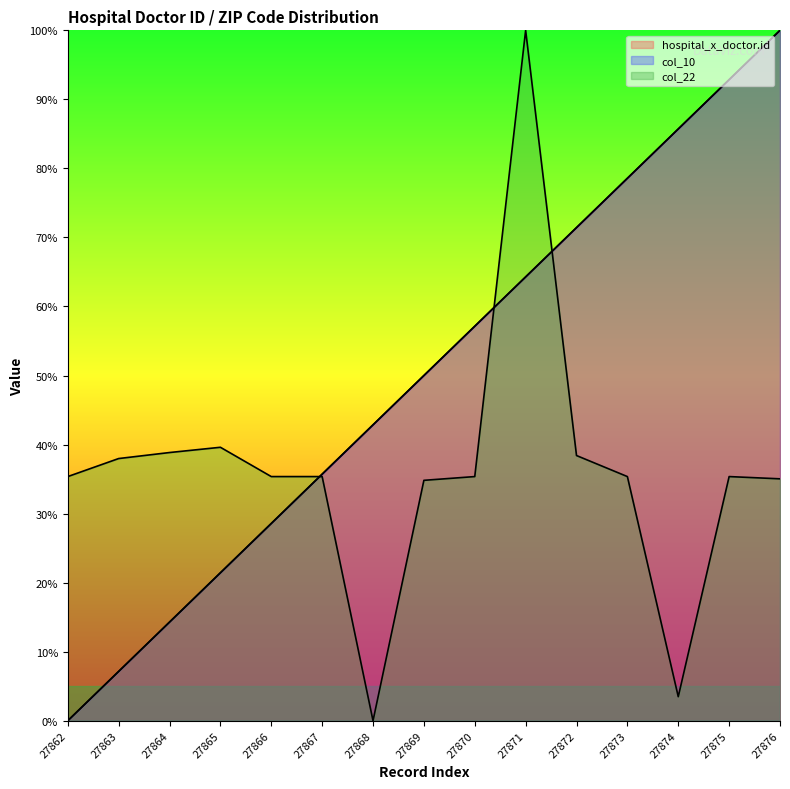

The col_10 series shows 0.6 at 27867. True or false?

False